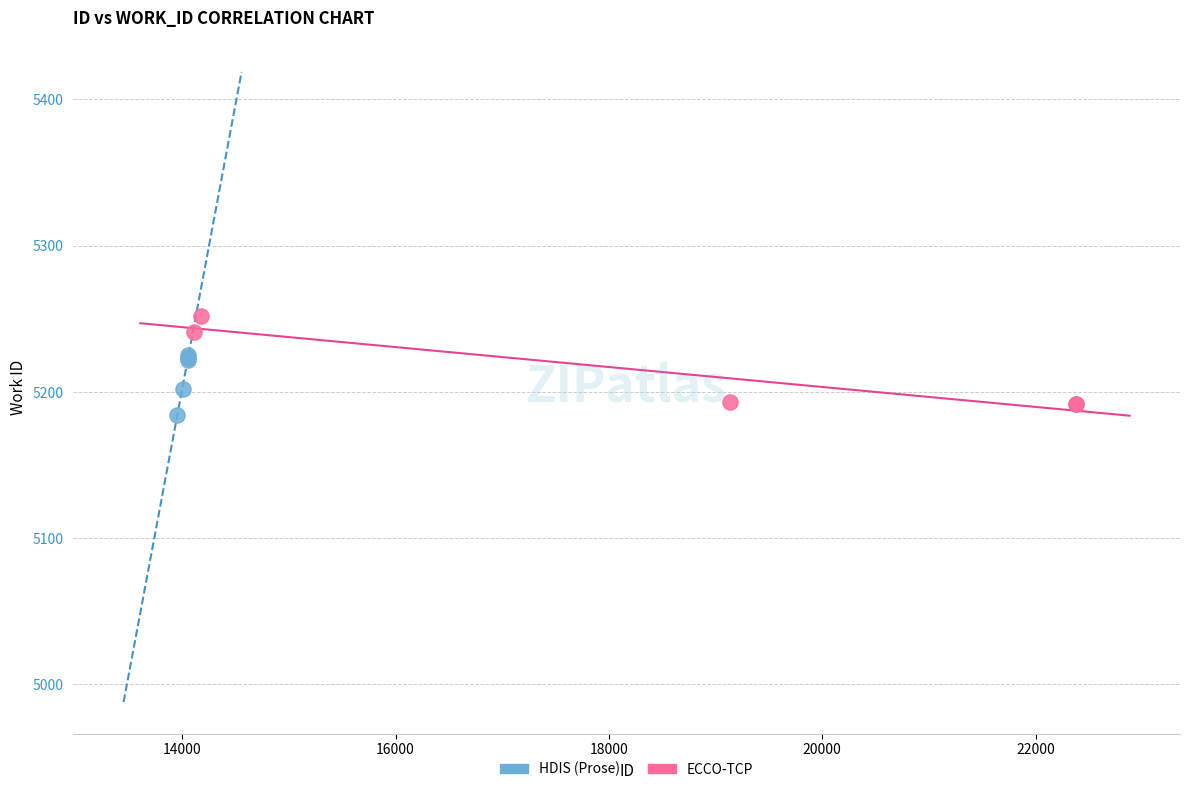

Which series has the widest spread of Y values?

ECCO-TCP